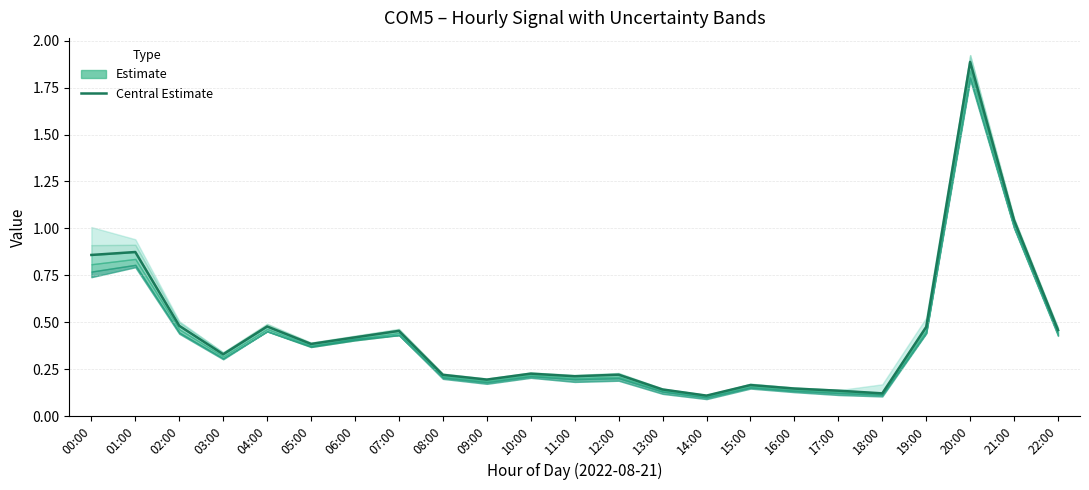

True or false: the data shows 0.0 at 13:00.

False